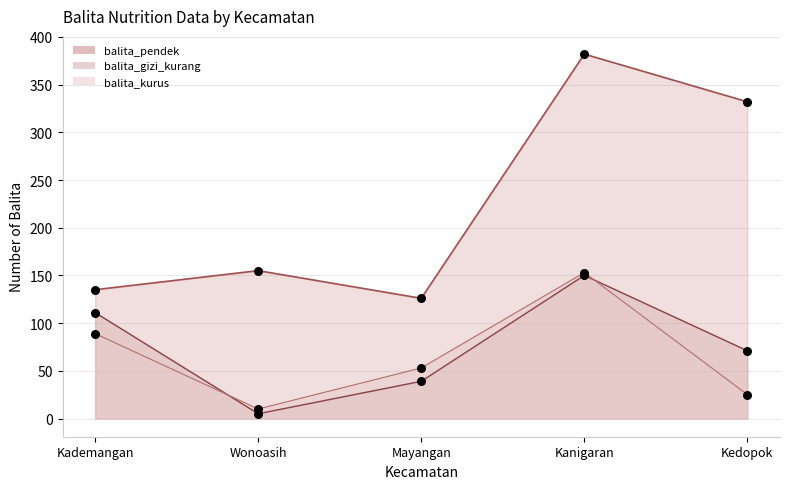

What are all the series names shown in the legend?

balita_gizi_kurang, balita_pendek, balita_kurus